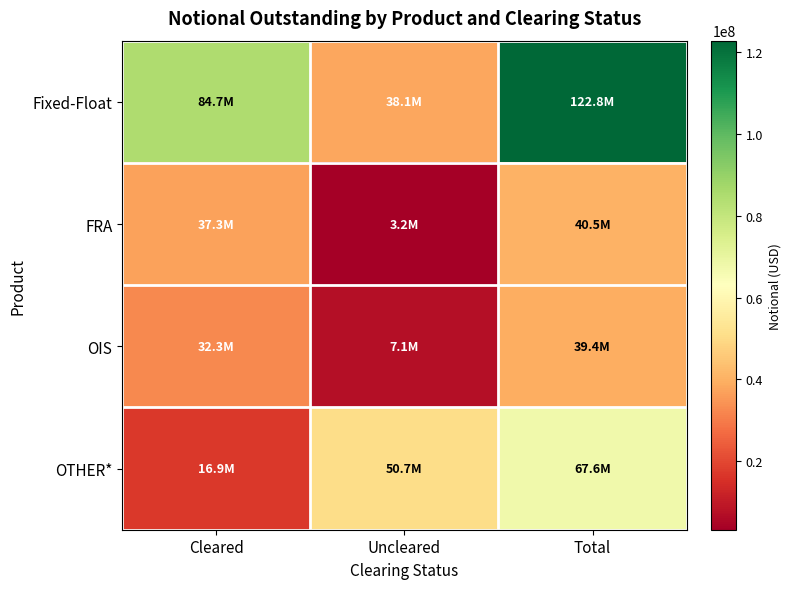

What is the difference between the highest and lowest values at Uncleared?

47484908